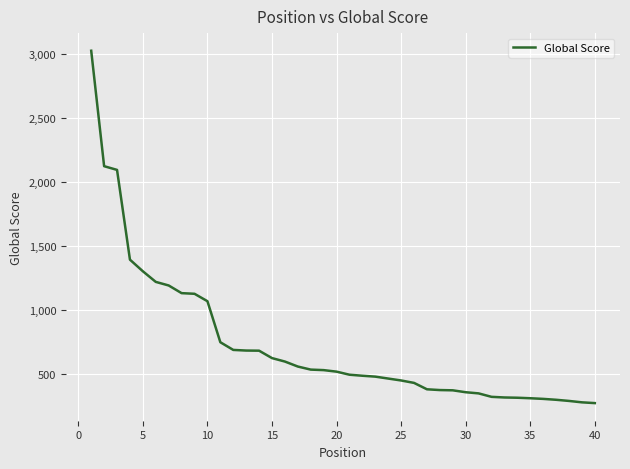

What is the average value?

729